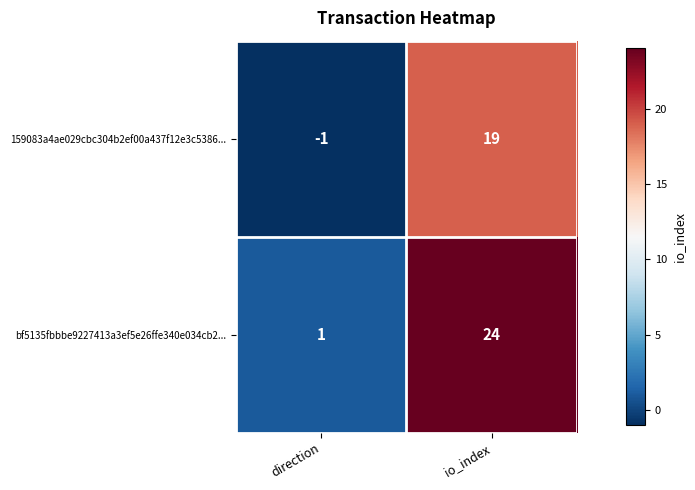

Reading left to right, what are all the values shown in this chart?

159083a4ae029cbc304b2ef00a437f12e3c5386...: direction=-1	io_index=19
bf5135fbbbe9227413a3ef5e26ffe340e034cb2...: direction=1	io_index=24